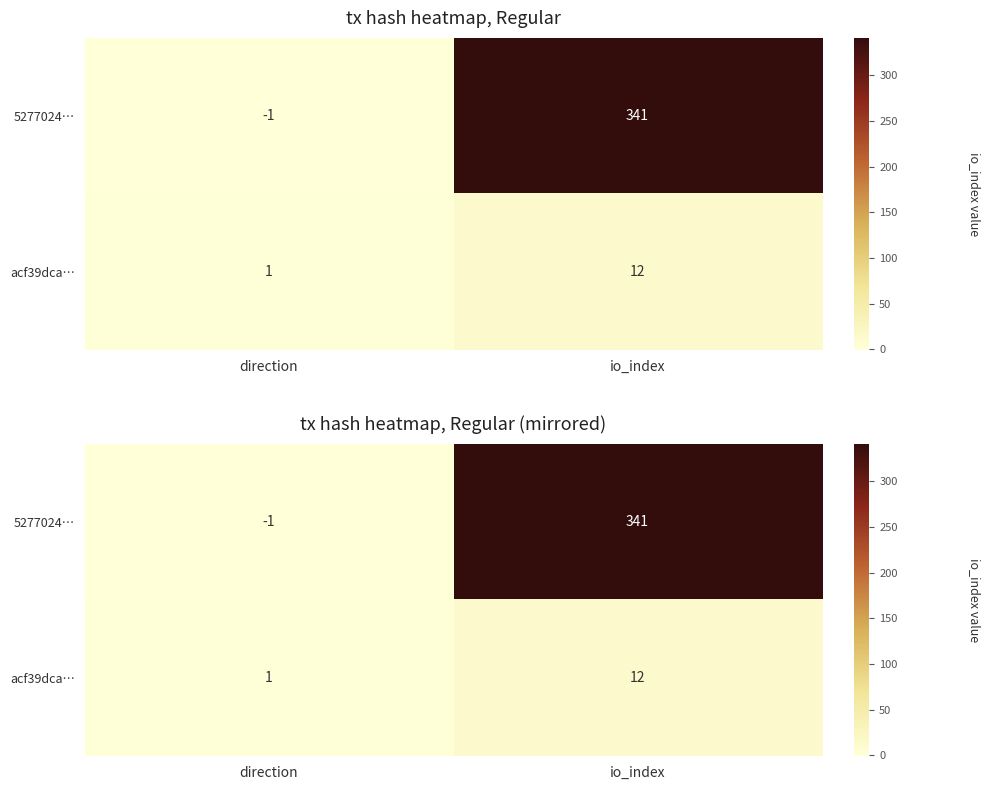

List the series in order of their overall mean, lowest first.

acf39dca…, 5277024…